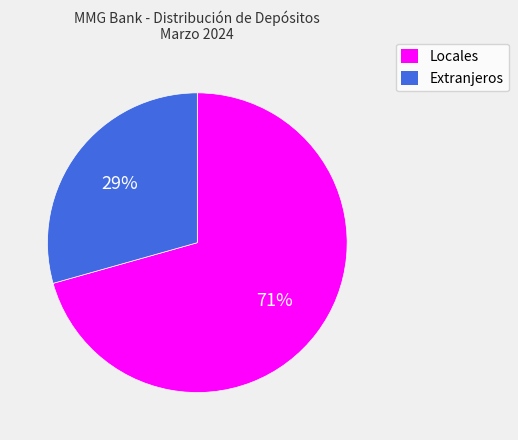

Does Extranjeros represent more than half of the total?

No